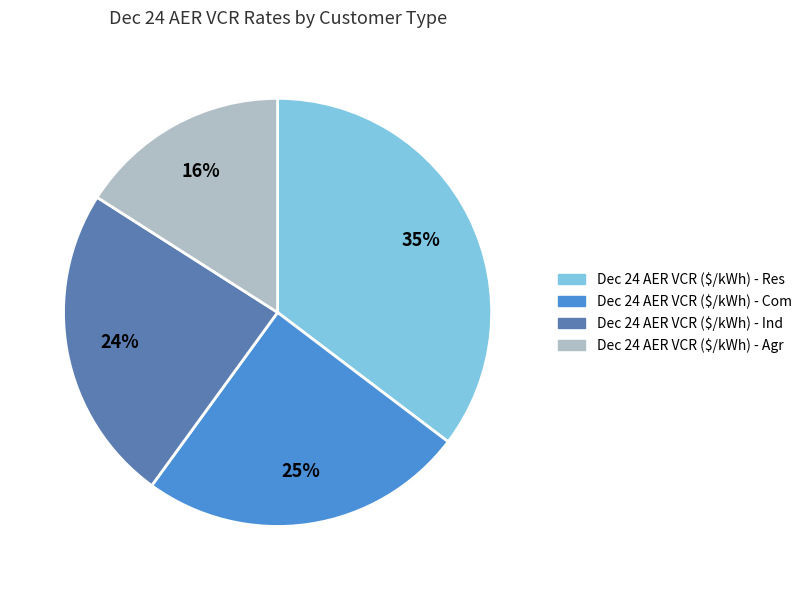

To the nearest percent, what is the difference between the largest and smallest slice percentages?

19%